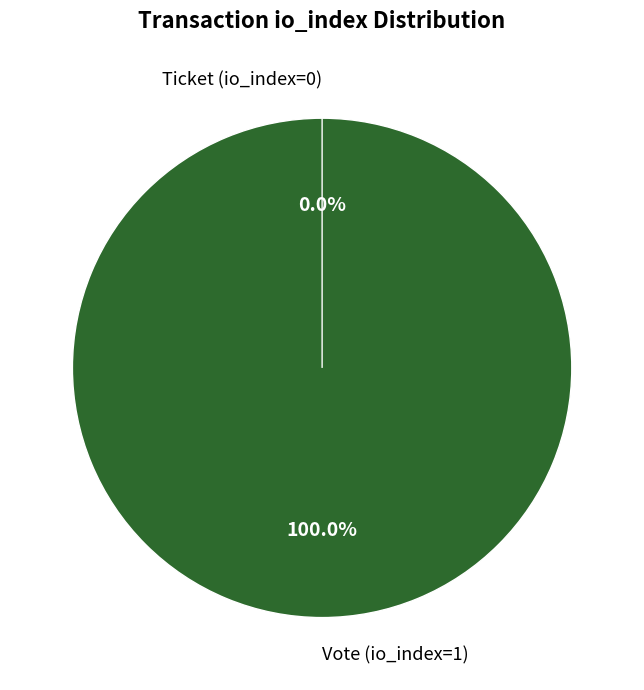

What is the change in value from Vote (io_index=1) to Ticket (io_index=0)?

-1